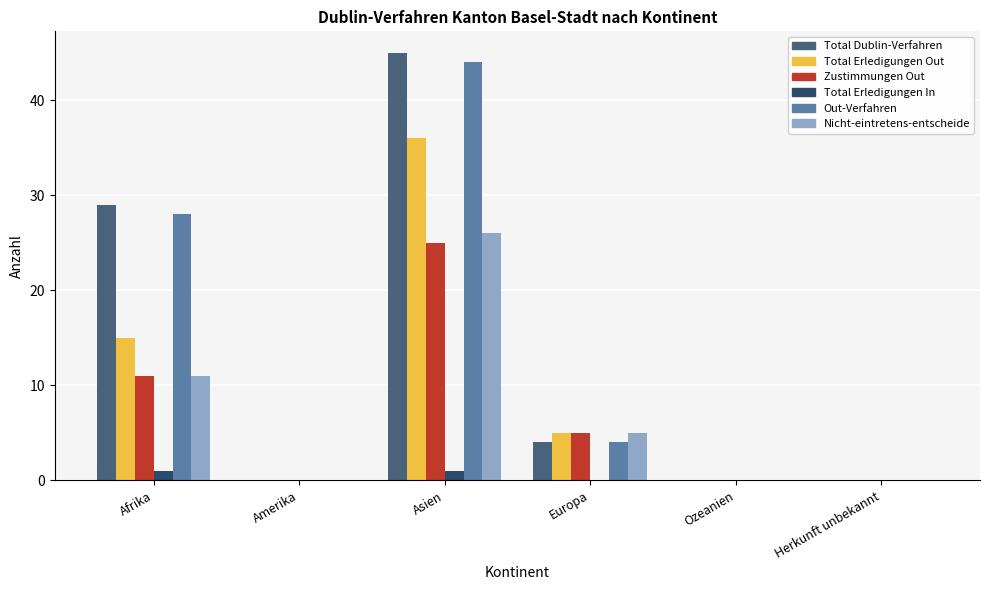

How many groups of bars are there?

6